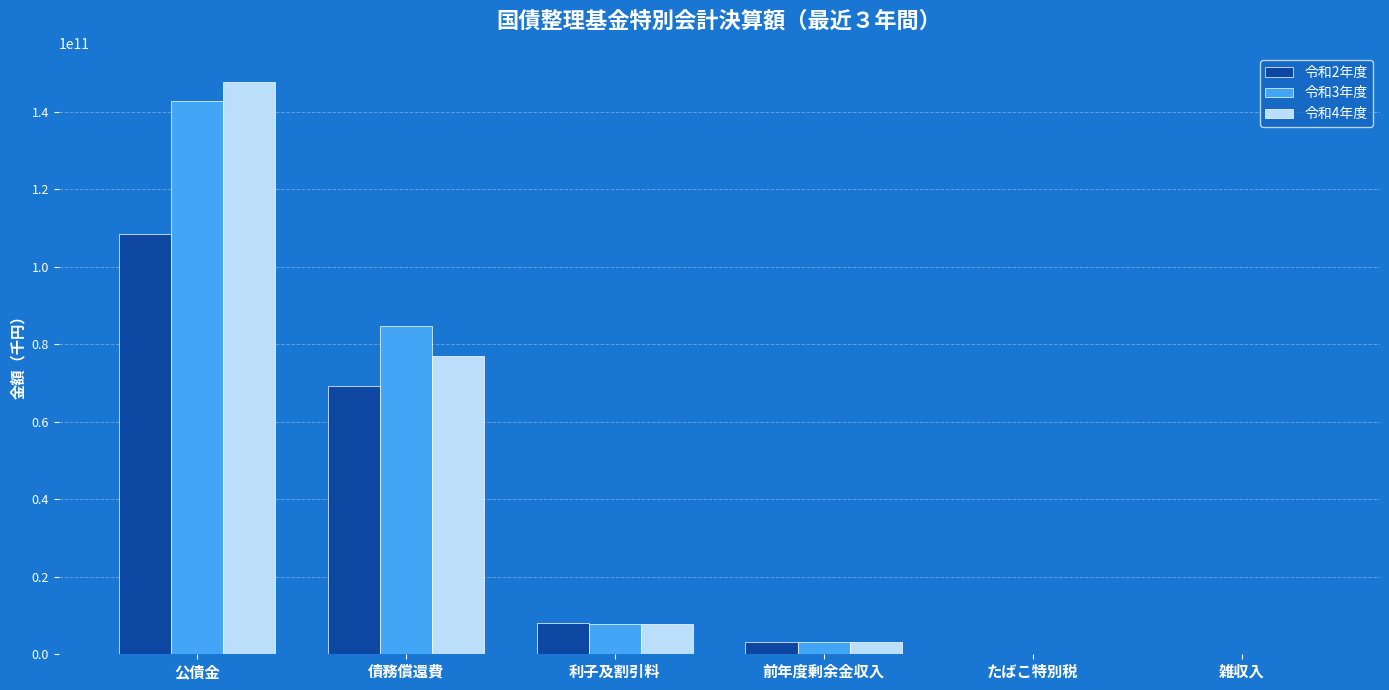

What is the sum of the 令和2年度 values at 雑収入 and 公債金?

108539258488